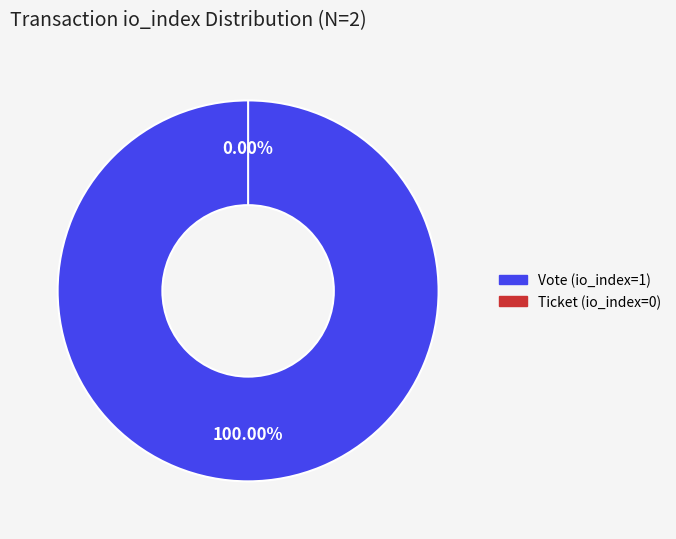

To the nearest percent, what is the combined percentage of Vote (io_index=1) and Ticket (io_index=0)?

100%